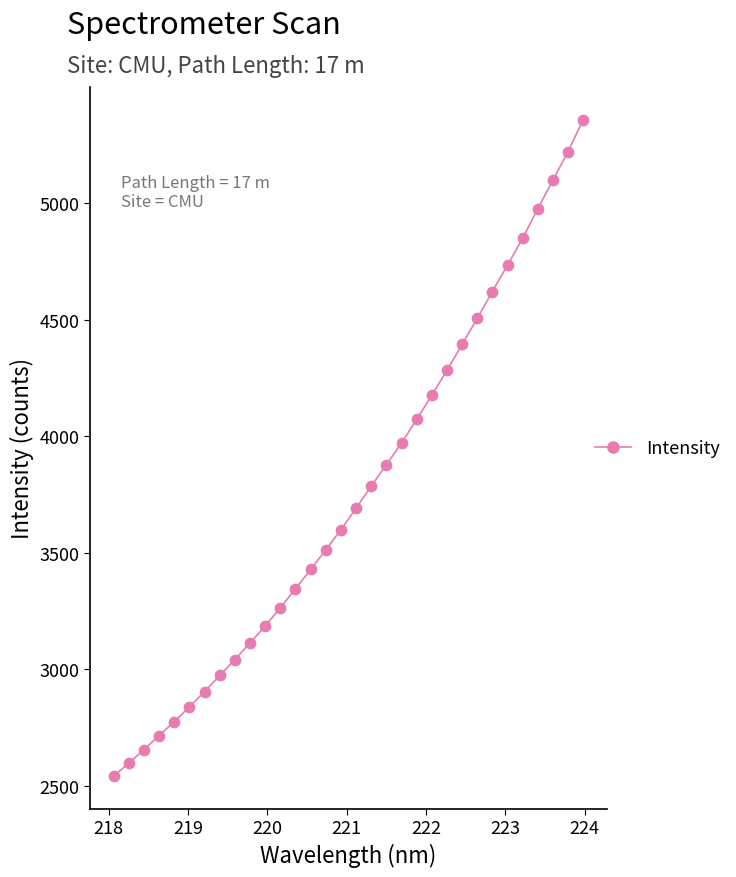

What is the range of Y values (max minus min)?

2816.4